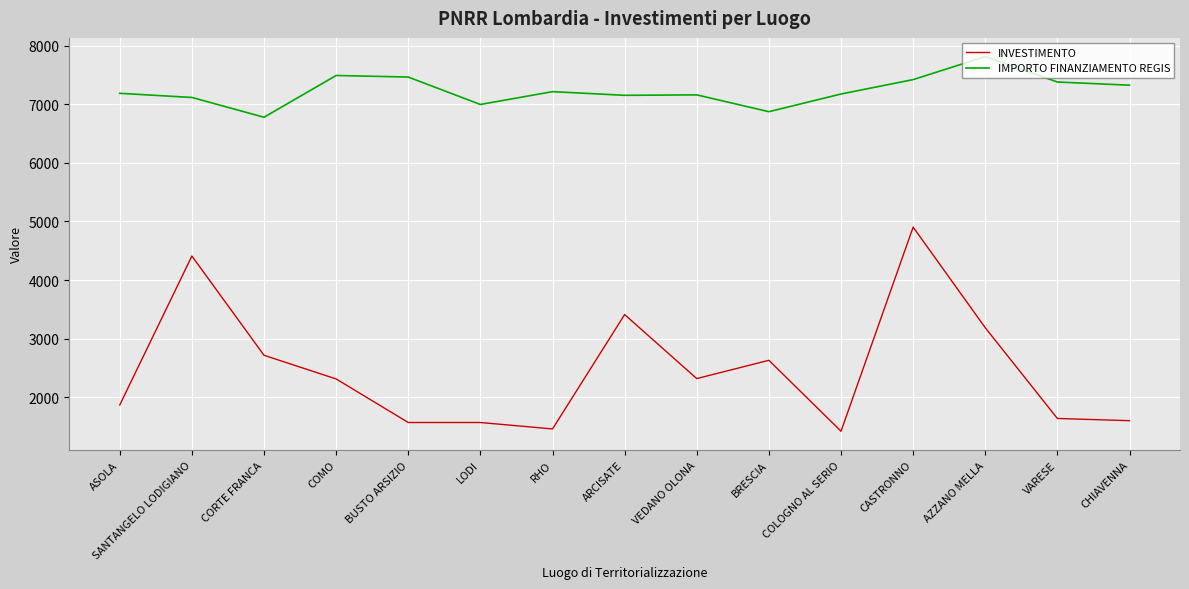

What are all the series names shown in the legend?

INVESTIMENTO, IMPORTO FINANZIAMENTO REGIS